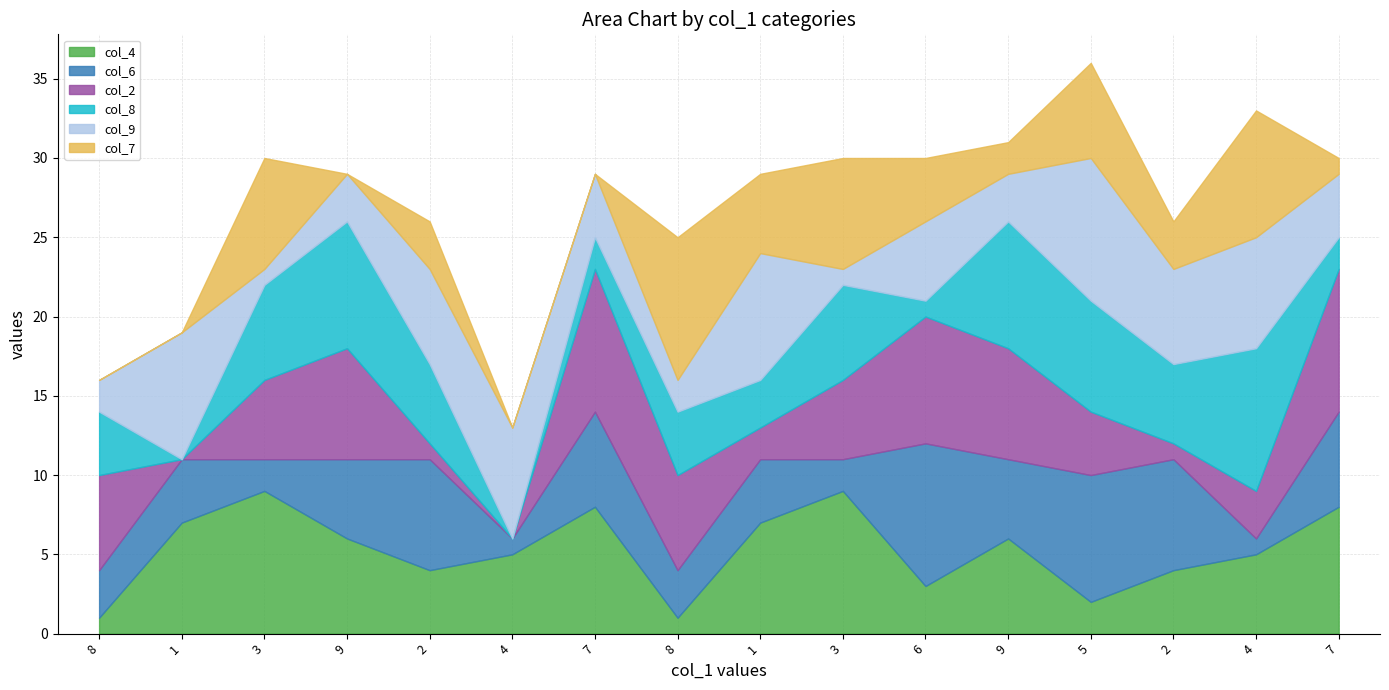

What is the label of the 5th point from the left?

2